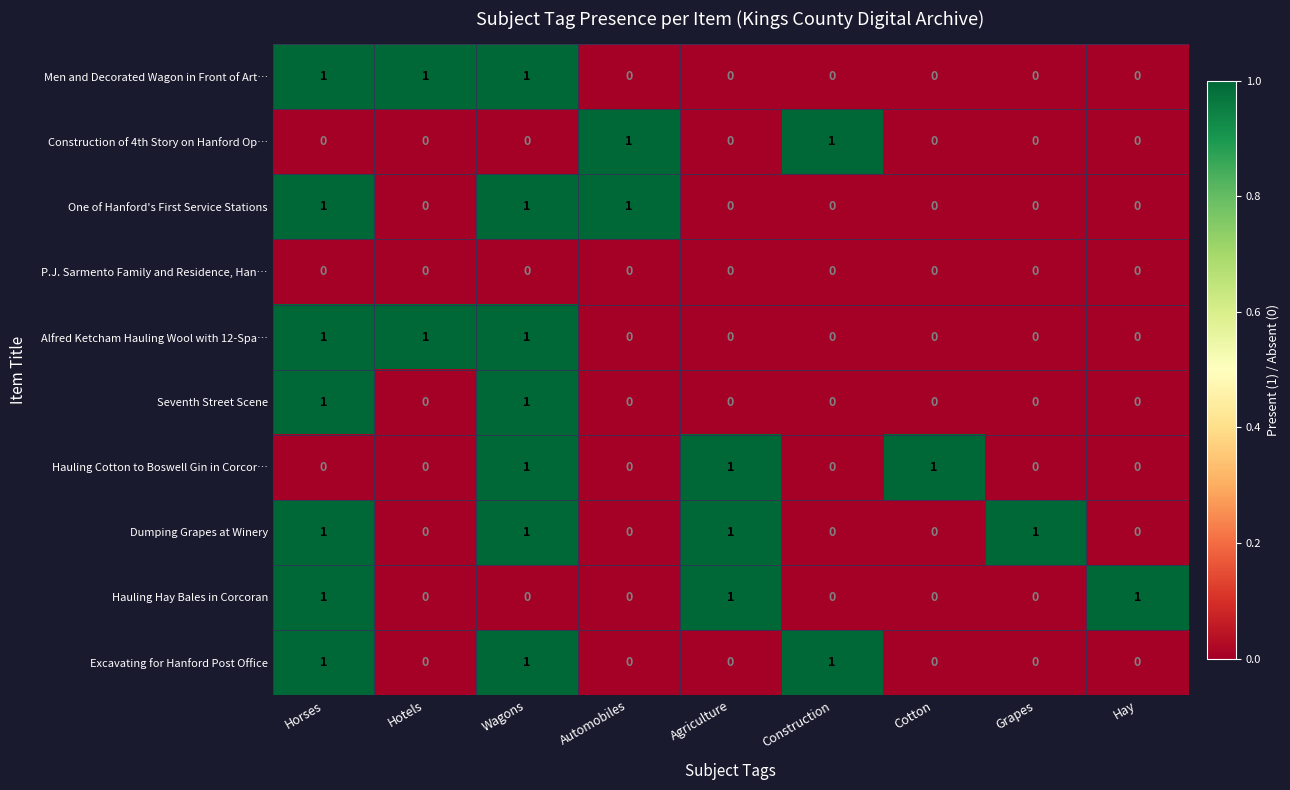

At how many categories does at least one series exceed 0?

9